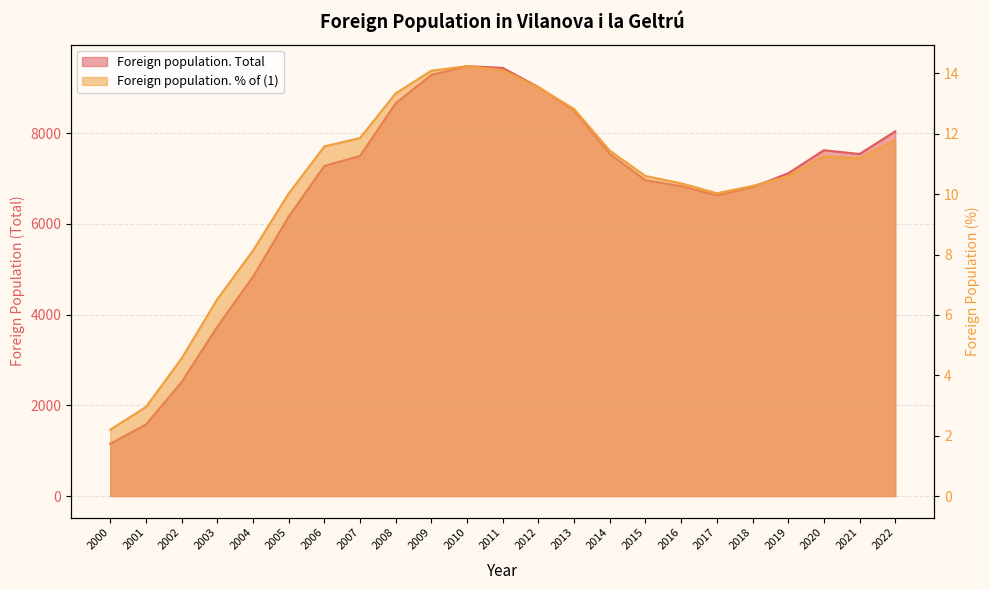

What is the value of the Foreign population. % of (1) point at the 10th from the left?

14.1